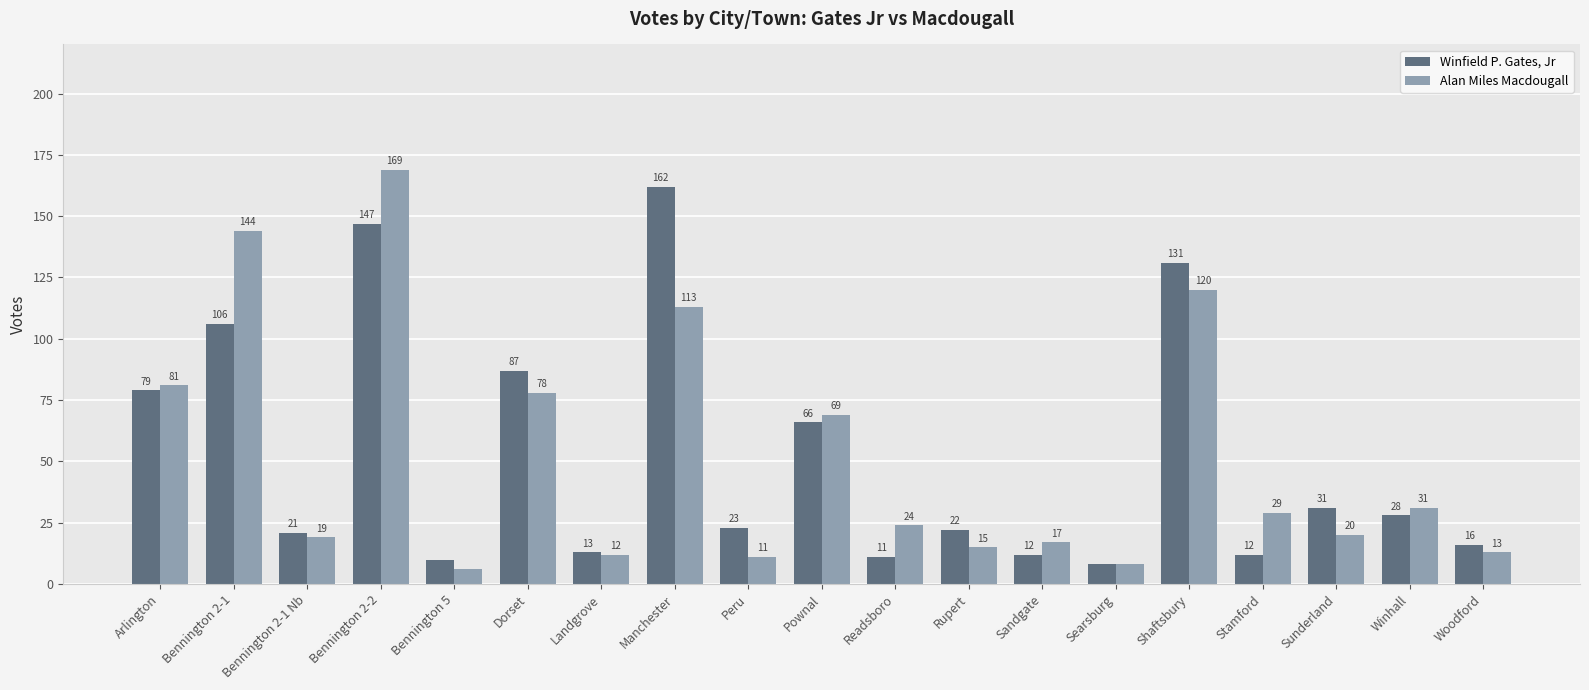

How many categories are shown in the chart?

19